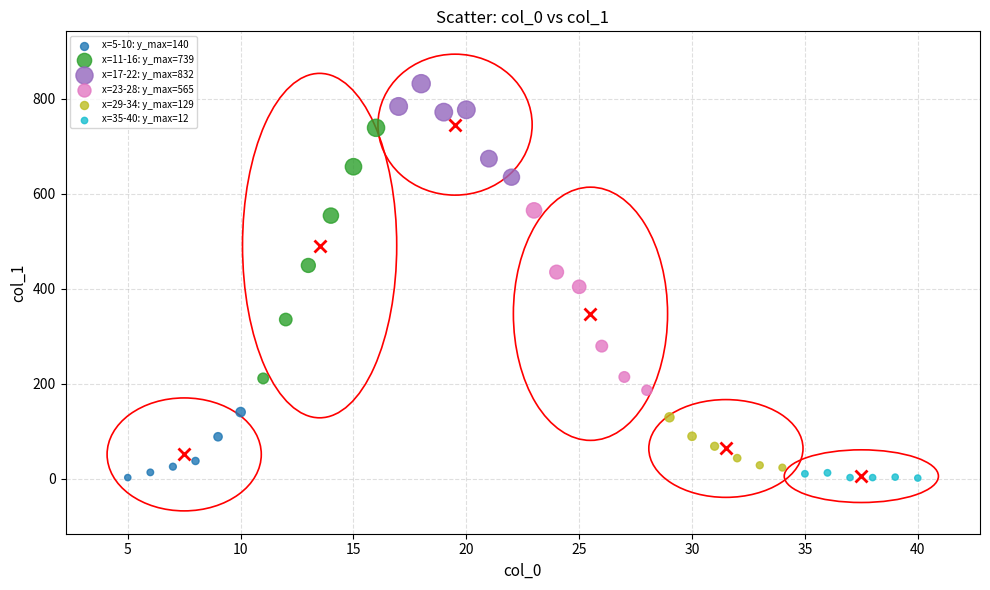

Which series reaches the maximum Y coordinate?

x=17-22: y_max=832